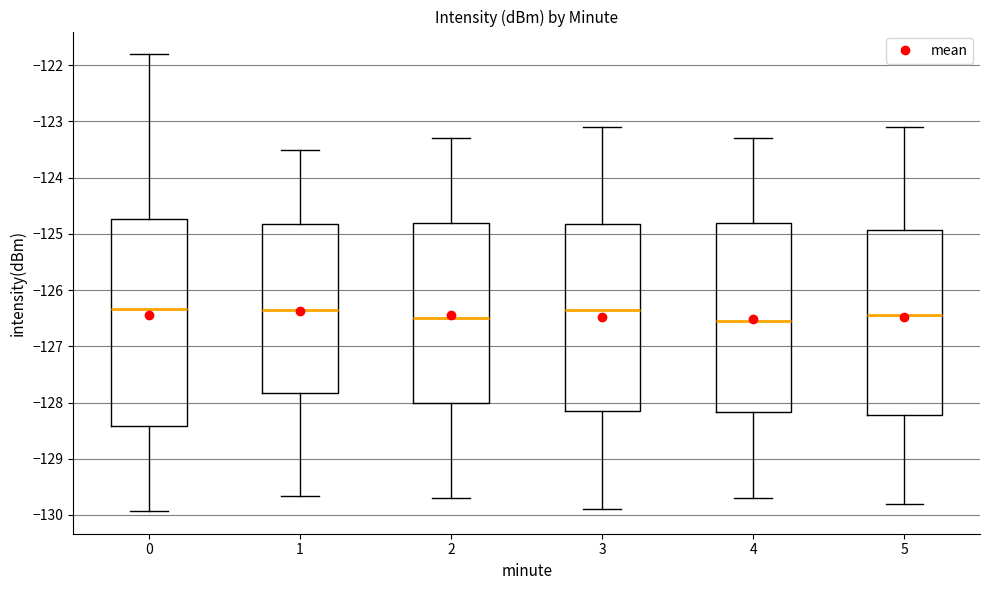

Reading left to right, transcribe this box plot: for each box, give where its median line is, the range the box spans, and where its two whiskers end, as read against the y-axis. The values are not printed on the chart, so give them approximately, as read against the axis.

0: median -126.3, box -128.4 to -124.7, whiskers -129.9 to -121.8
1: median -126.3, box -127.8 to -124.8, whiskers -129.7 to -123.5
2: median -126.5, box -128.0 to -124.8, whiskers -129.7 to -123.3
3: median -126.3, box -128.1 to -124.8, whiskers -129.9 to -123.1
4: median -126.5, box -128.2 to -124.8, whiskers -129.7 to -123.3
5: median -126.4, box -128.2 to -124.9, whiskers -129.8 to -123.1